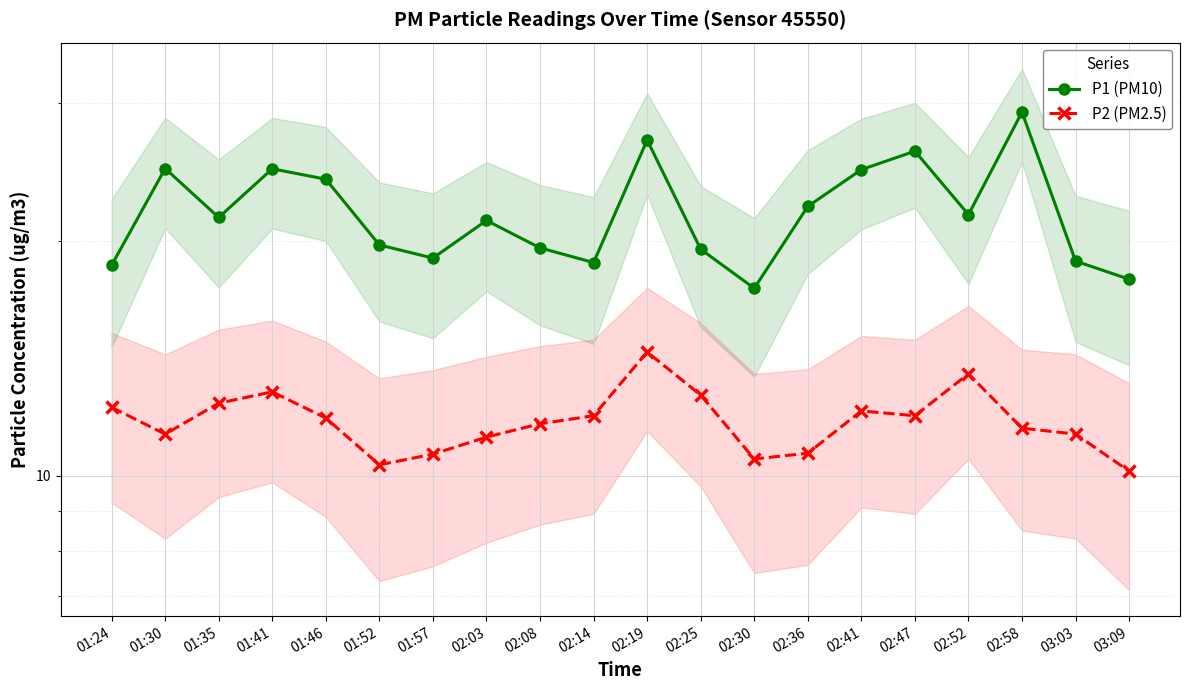

Where is the first local minimum for P2 (PM2.5)?

01:30